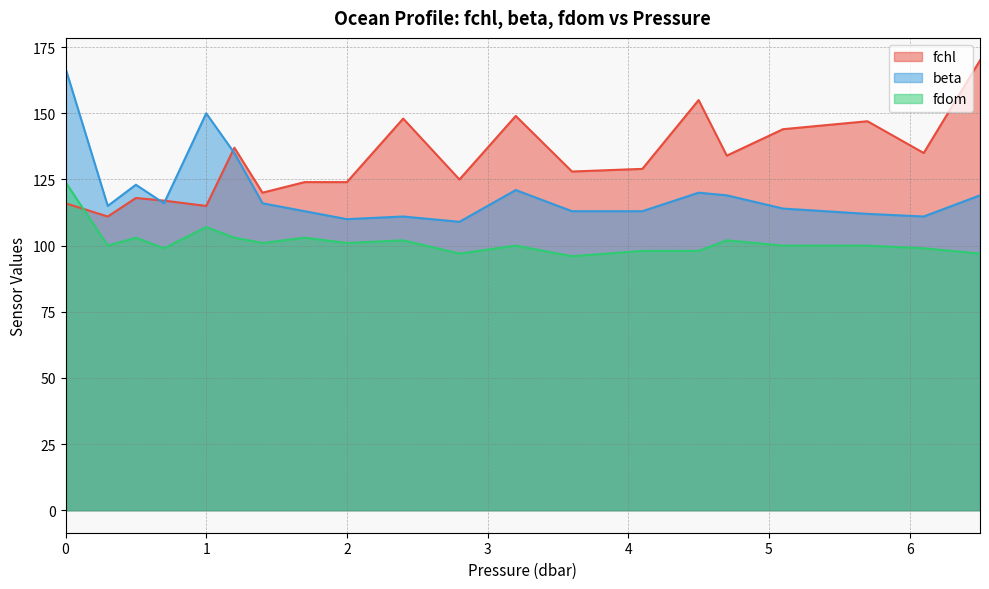

At which label does fchl reach its minimum?

0.3